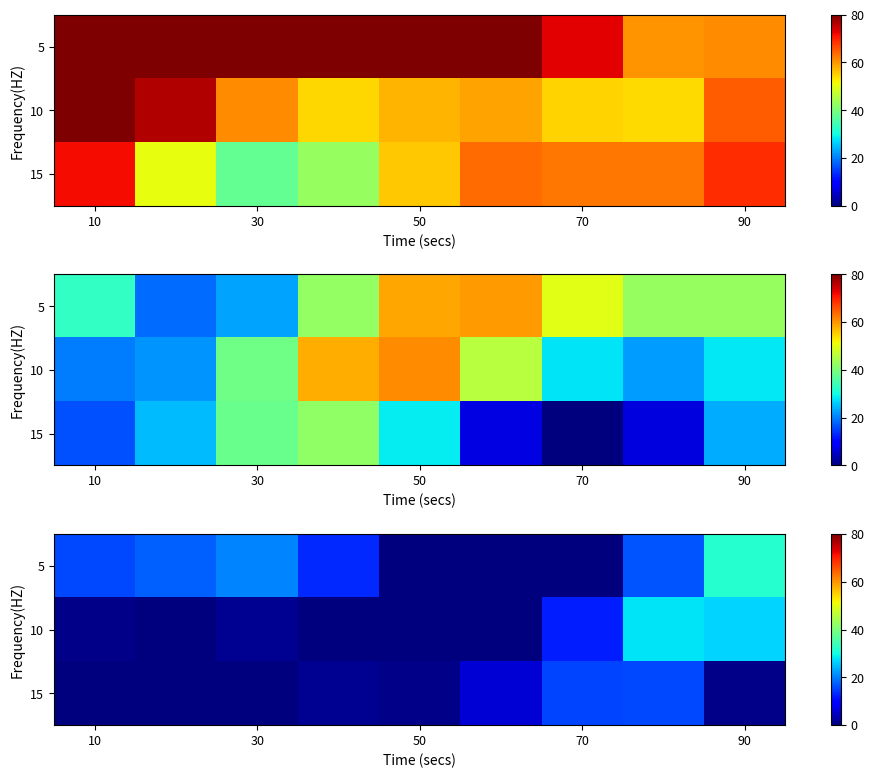

Count the number of categories in the chart.

9